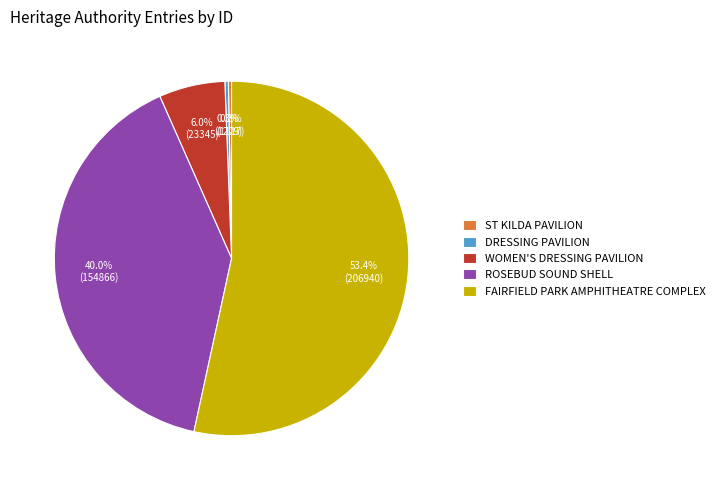

To the nearest percent, what is the average slice percentage?

20%